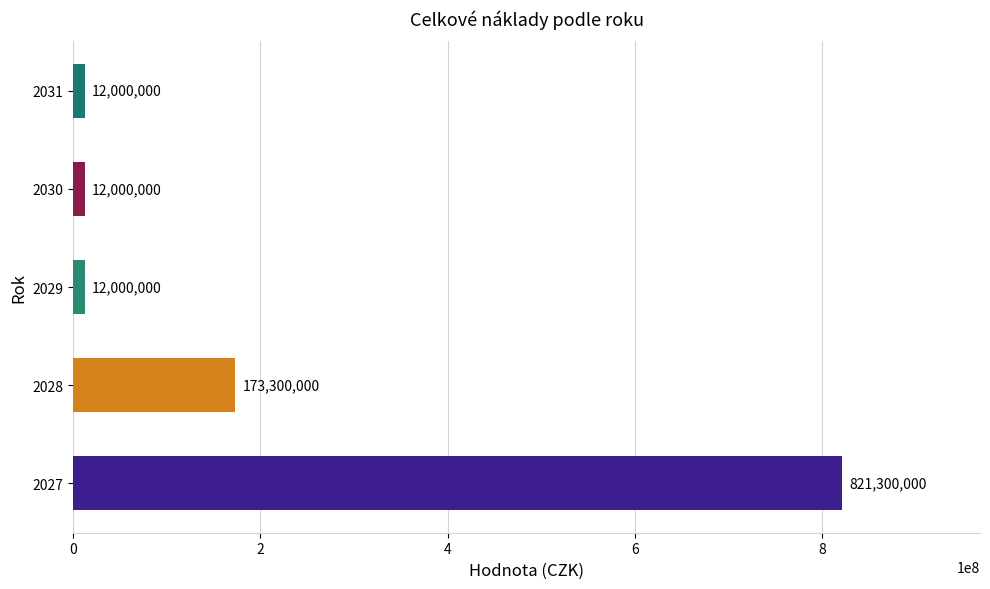

Reading bottom to top, transcribe all the data shown in this chart.

821300000	173300000	12000000	12000000	12000000